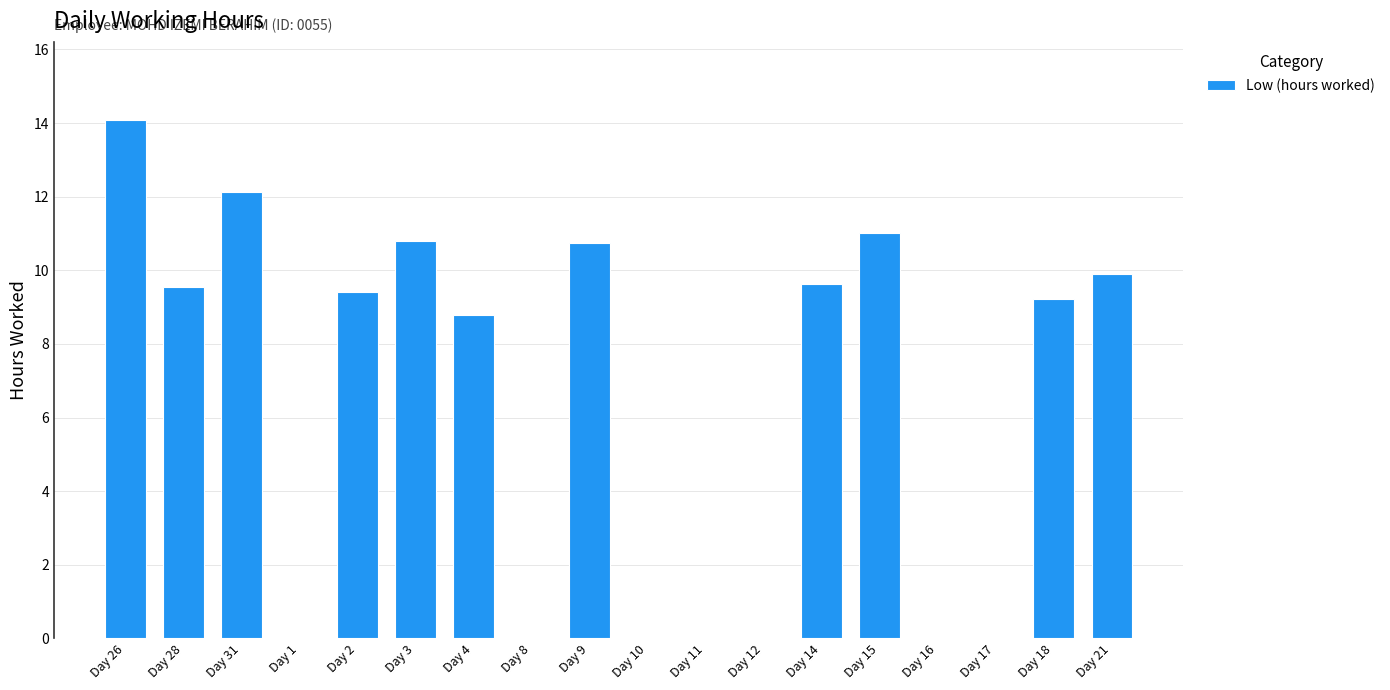

Where is the data nearest to the value 7?

Day 4